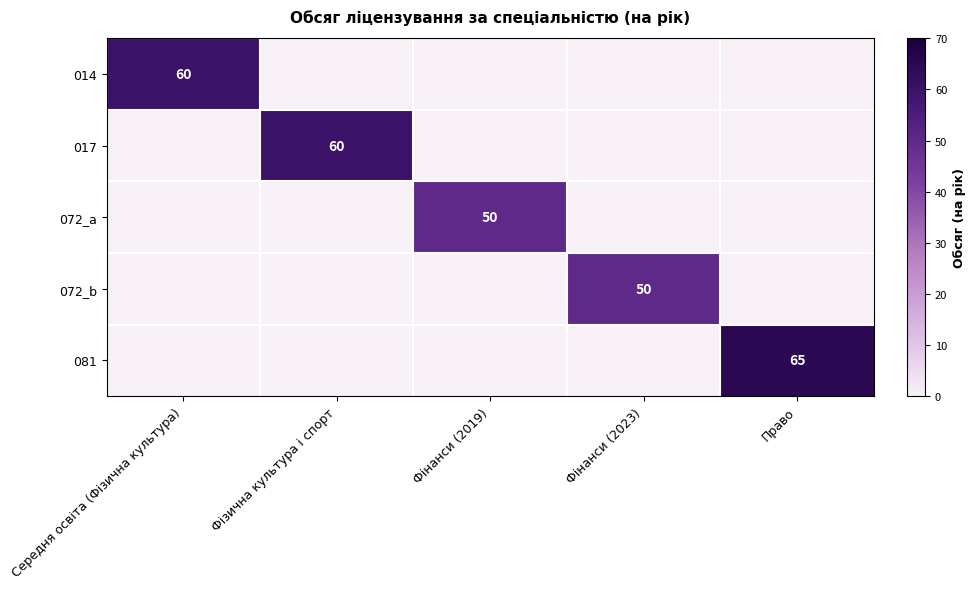

True or false: 014 has a value of 60 at Середня освіта (Фізична культура).

True